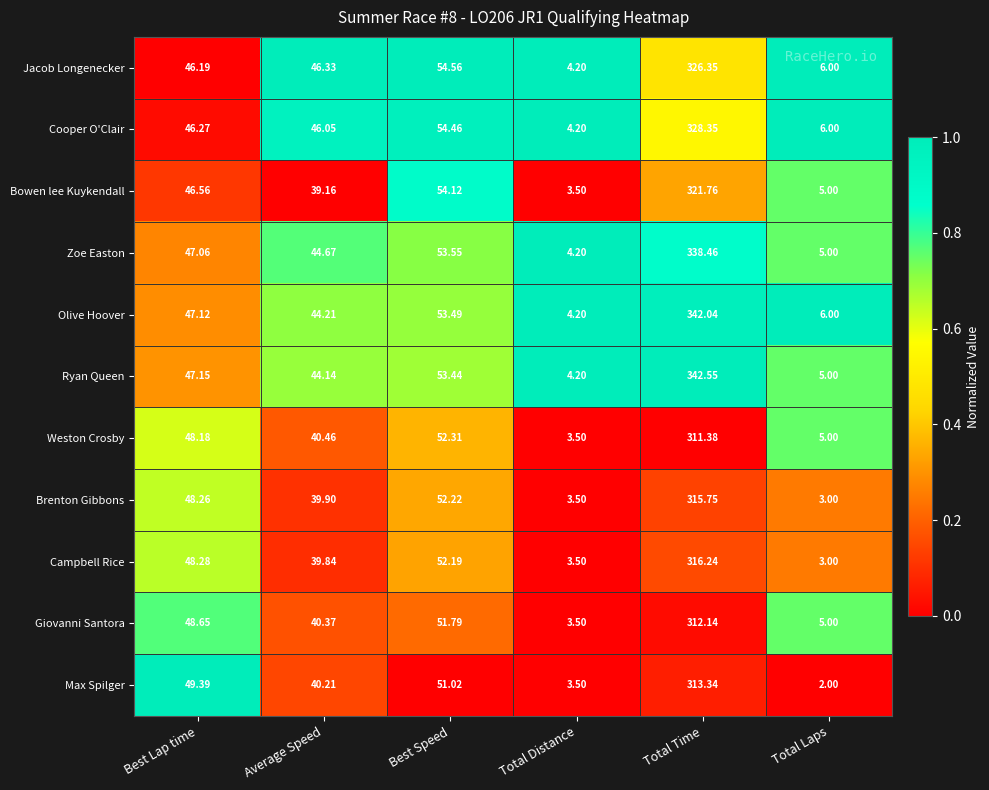

List the series in order of their peak value, lowest first.

Weston Crosby, Giovanni Santora, Max Spilger, Brenton Gibbons, Campbell Rice, Bowen lee Kuykendall, Jacob Longenecker, Cooper O'Clair, Zoe Easton, Olive Hoover, Ryan Queen